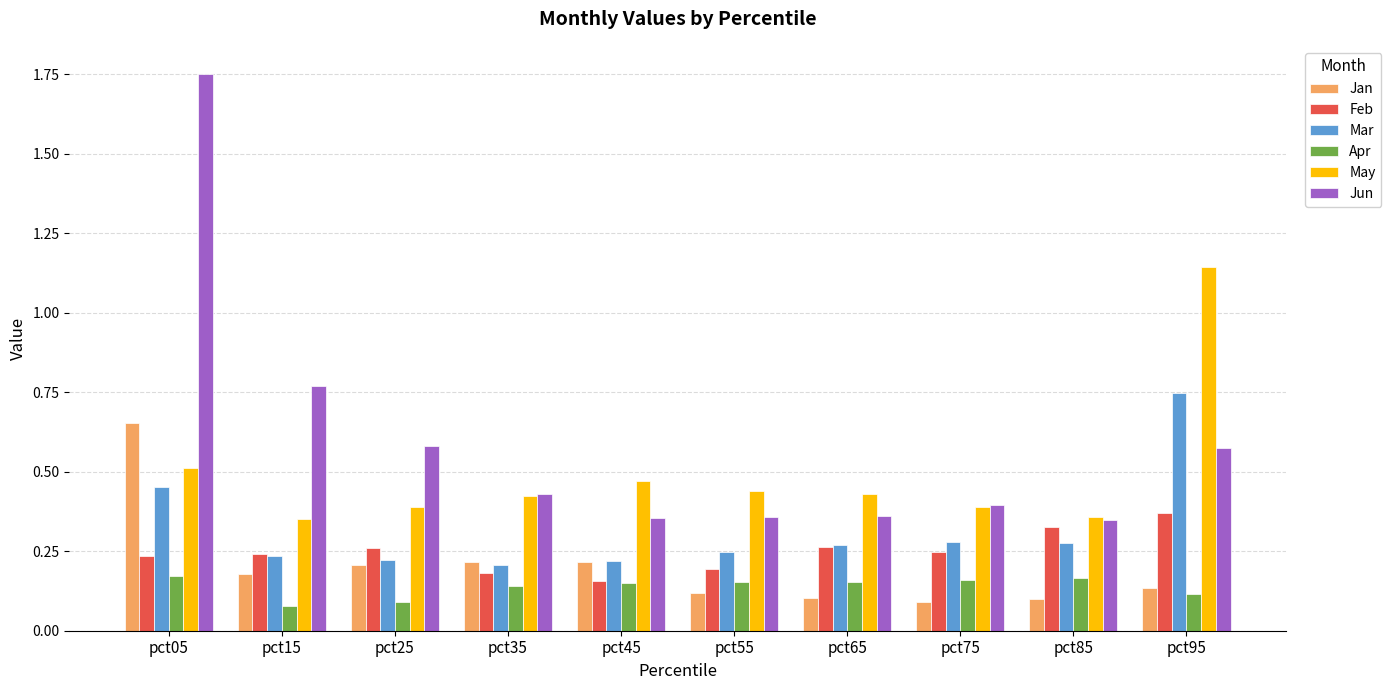

Is it true that Apr equals 0.3 at pct65?

False